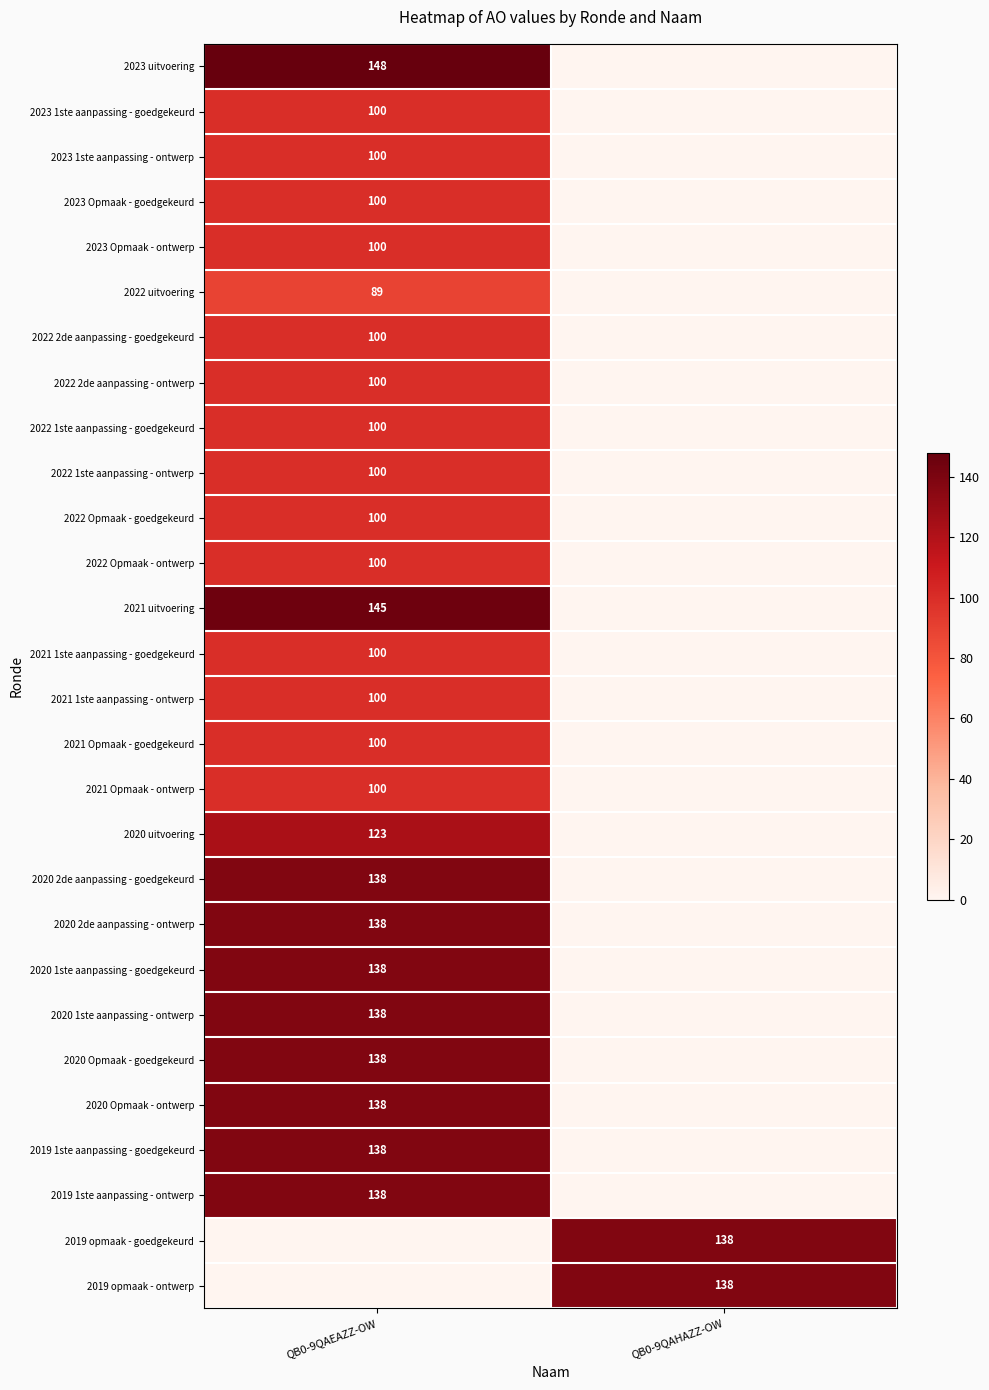

Is it true that 2020 uitvoering equals 73 at QB0-9QAEAZZ-OW?

False